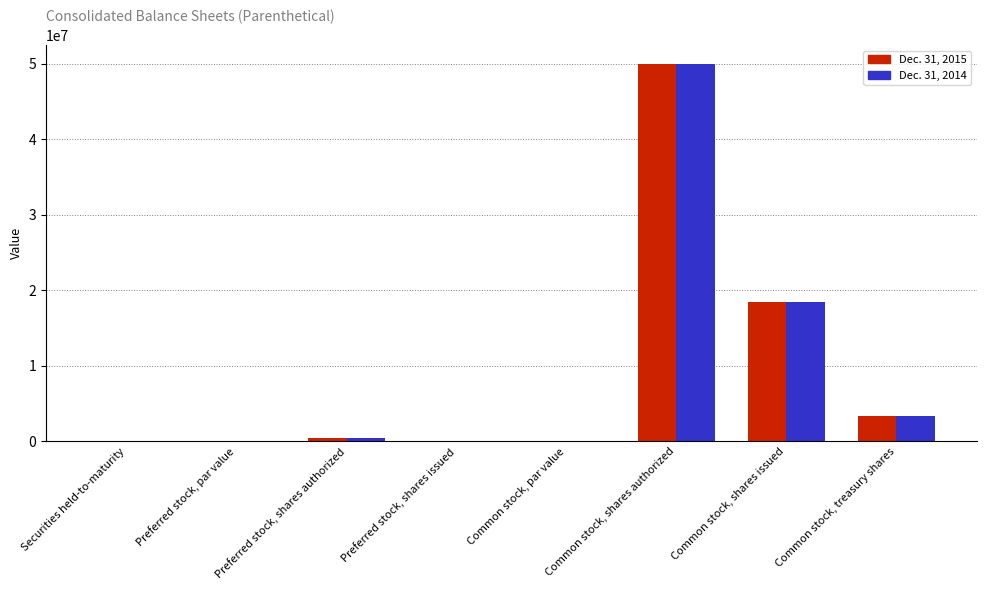

Is it true that Dec. 31, 2015 equals 50000000.0 at Common stock, shares authorized?

True